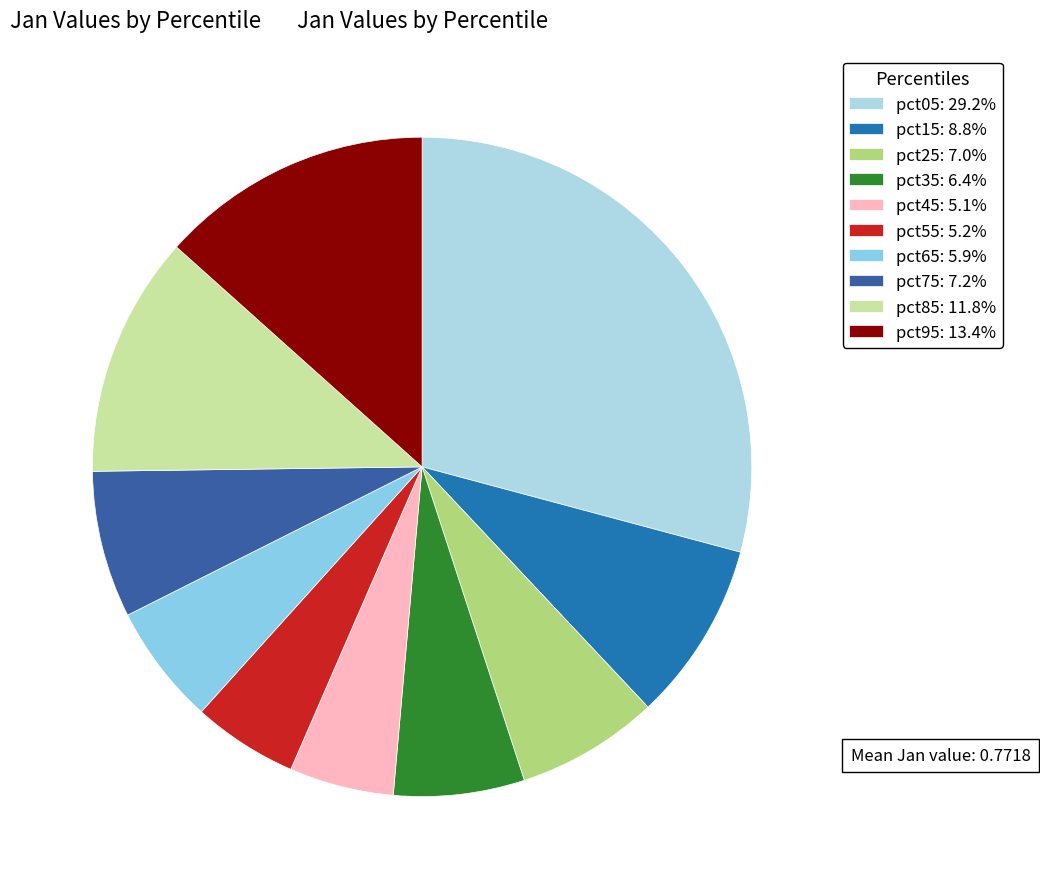

How many slices are in this pie chart?

10